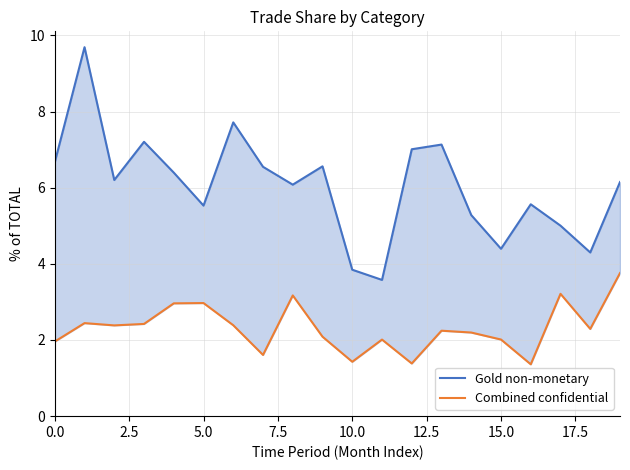

What is the average value of the Gold non-monetary series?

6.0